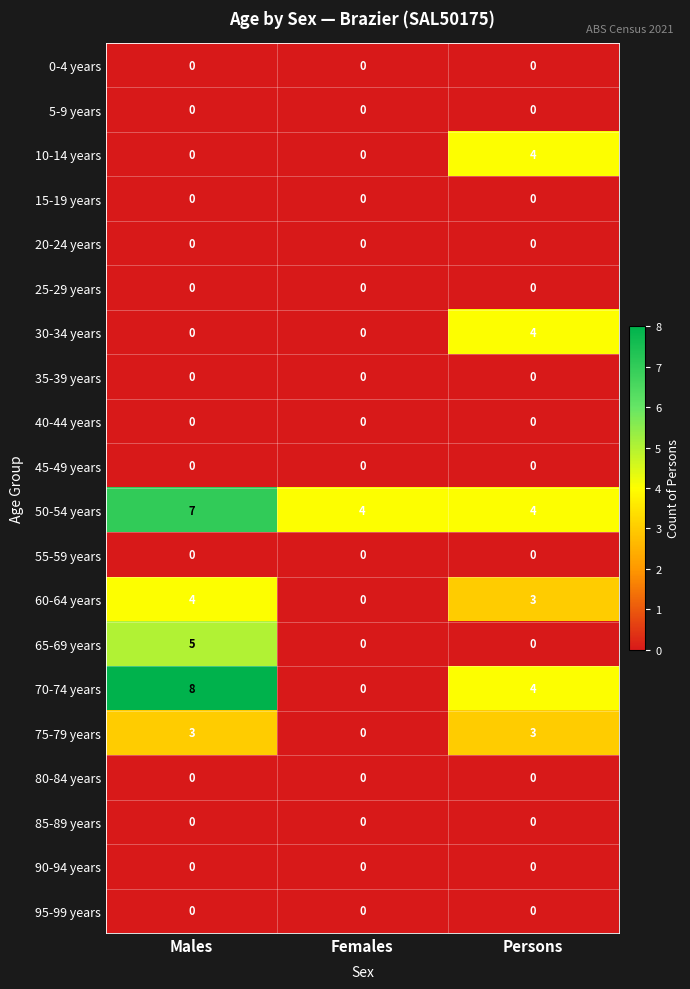

The value of 60-64 years at Females is 0. True or false?

True